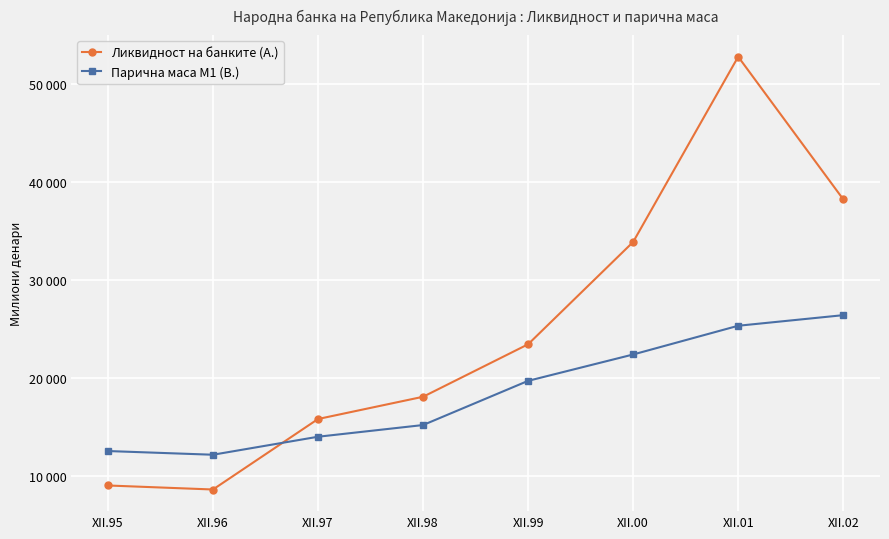

What are all the series names shown in the legend?

Ликвидност на банките (А.), Парична маса М1 (В.)